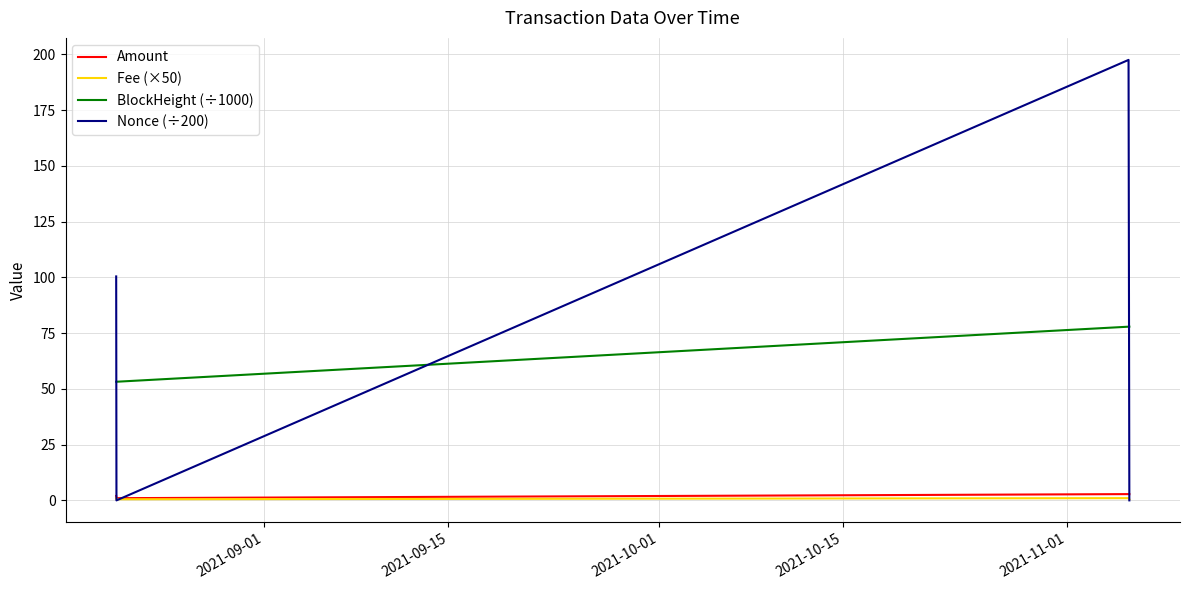

True or false: Nonce (÷200) and BlockHeight (÷1000) cross at least once.

True